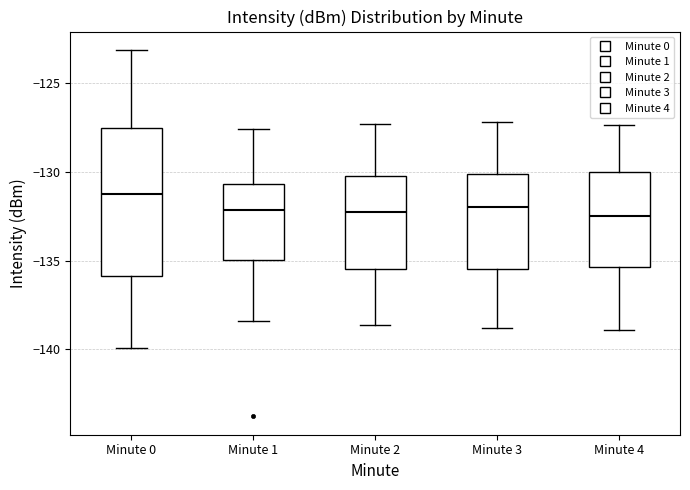

Reading left to right, read every box against the y-axis: the position of its median line, the range the box covers, and the ends of its whiskers. The values are not printed on the chart, so give them approximately, as read against the axis.

Minute 0: median -131.0, box -136.0 to -127.5, whiskers -140.0 to -123.0
Minute 1: median -132.0, box -135.0 to -130.5, whiskers -138.5 to -127.5
Minute 2: median -132.5, box -135.5 to -130.0, whiskers -138.5 to -127.5
Minute 3: median -132.0, box -135.5 to -130.0, whiskers -139.0 to -127.0
Minute 4: median -132.5, box -135.5 to -130.0, whiskers -139.0 to -127.5